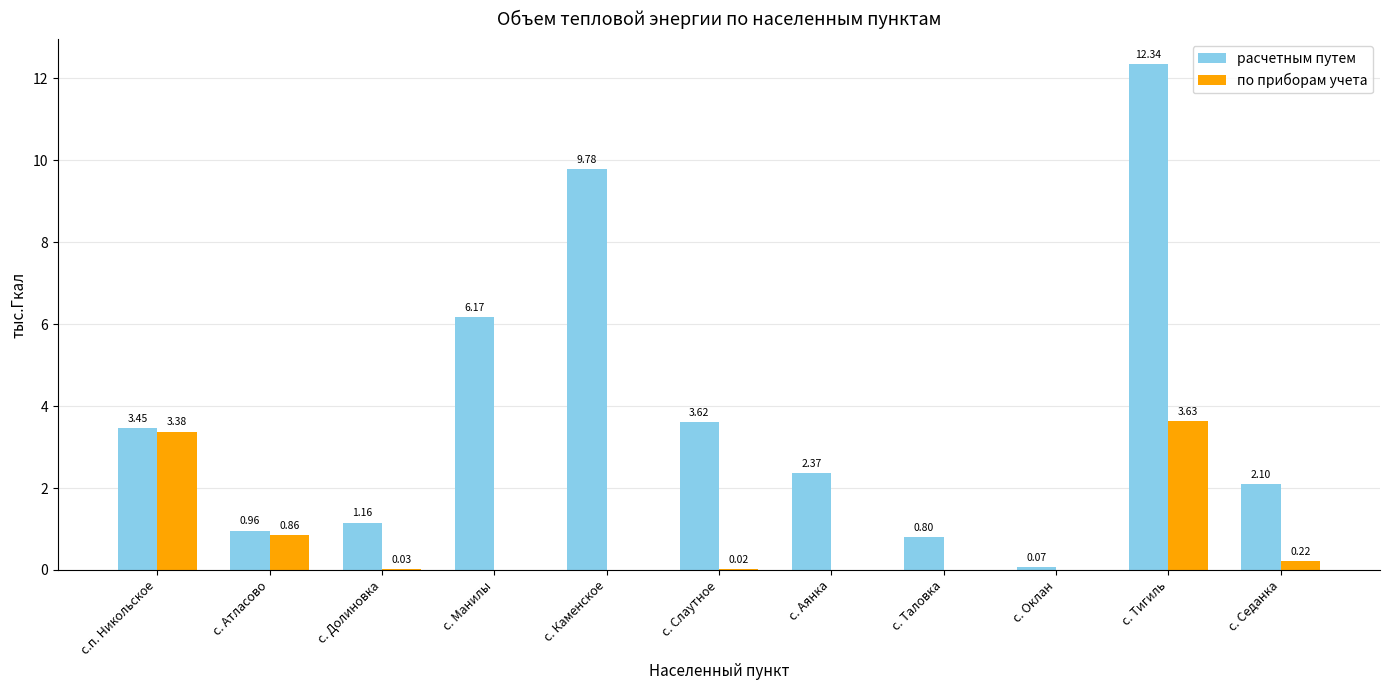

At which label is расчетным путем closest to 6?

с. Манилы